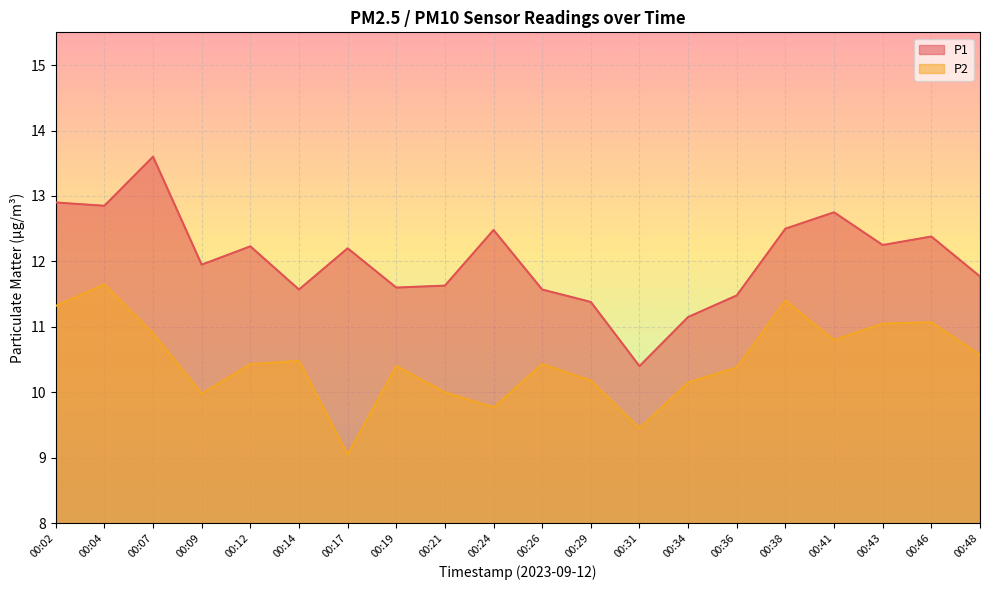

Which series has the largest total across all categories?

P1